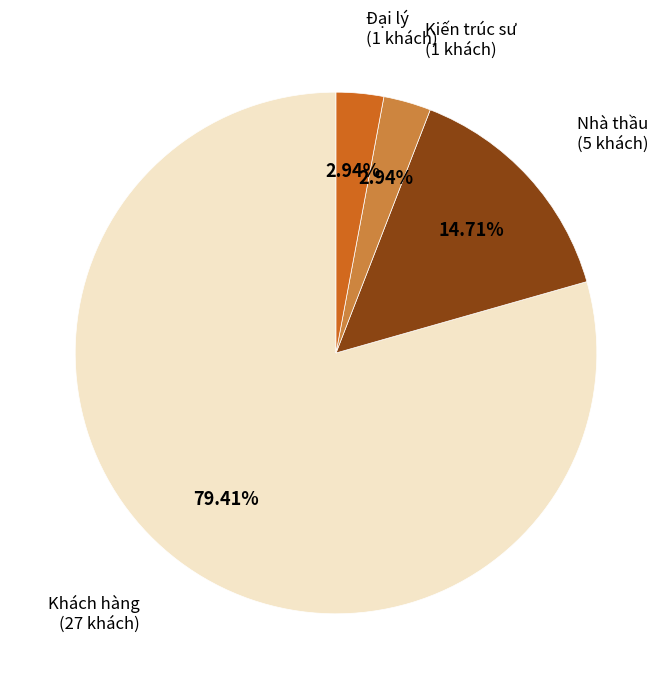

To the nearest percent, what is the difference between the largest and smallest slice percentages?

76%